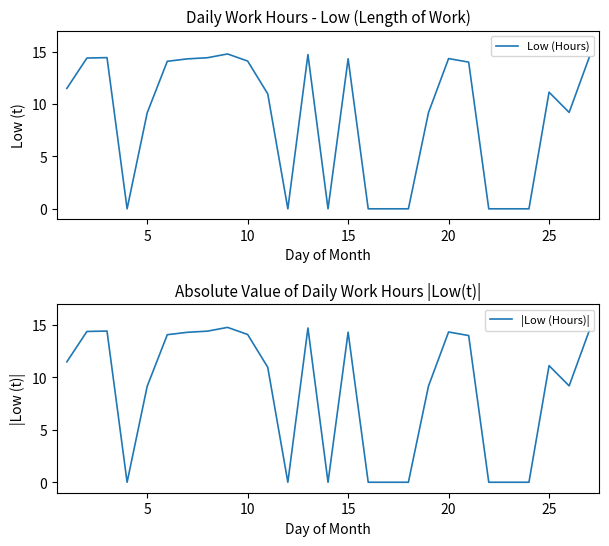

True or false: Low (Hours) has a value of 14.3 at 20.

True